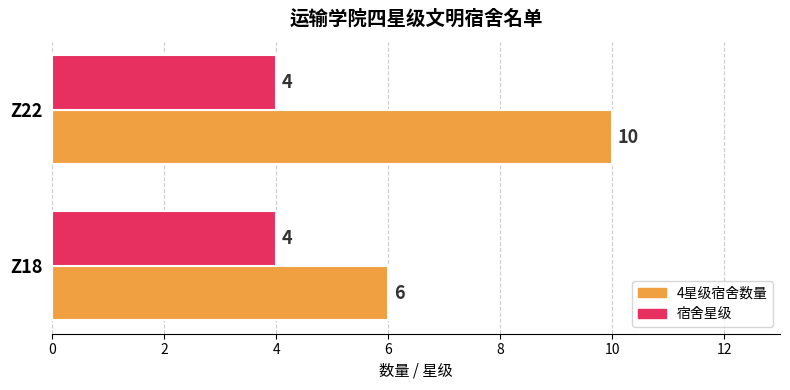

True or false: 宿舍星级 has a value of 4 at Z22.

True